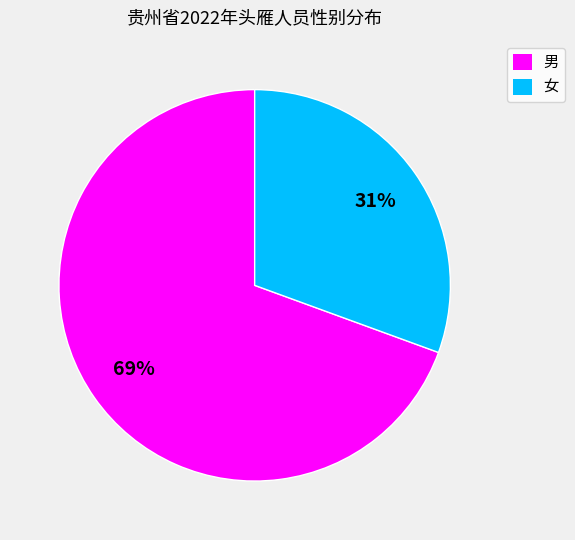

Which category has the smallest portion of the pie?

女